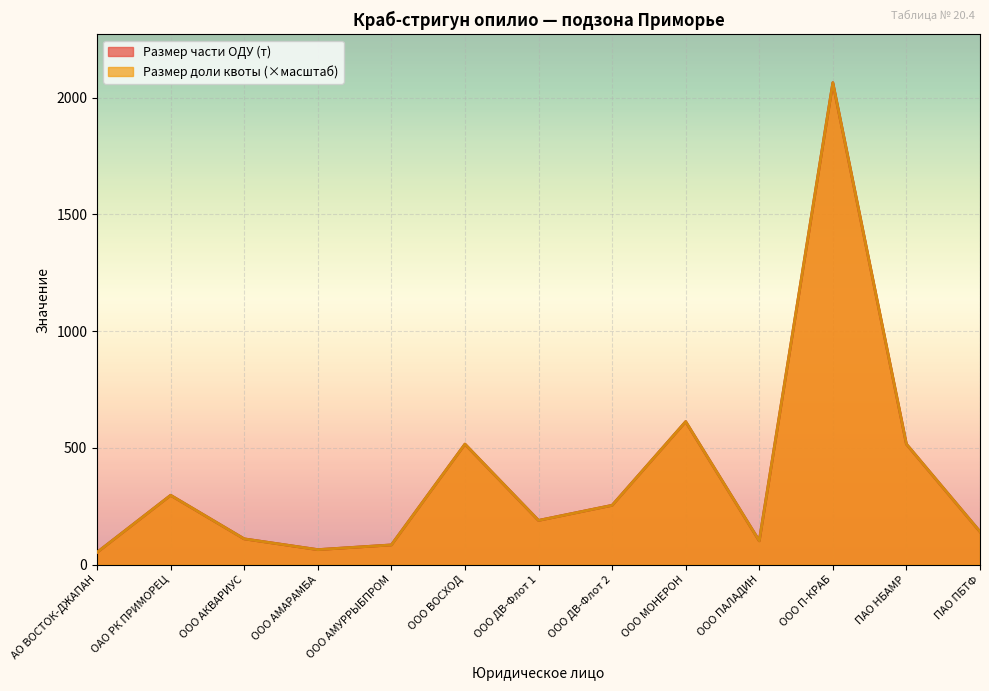

Count the number of data series in this chart.

2